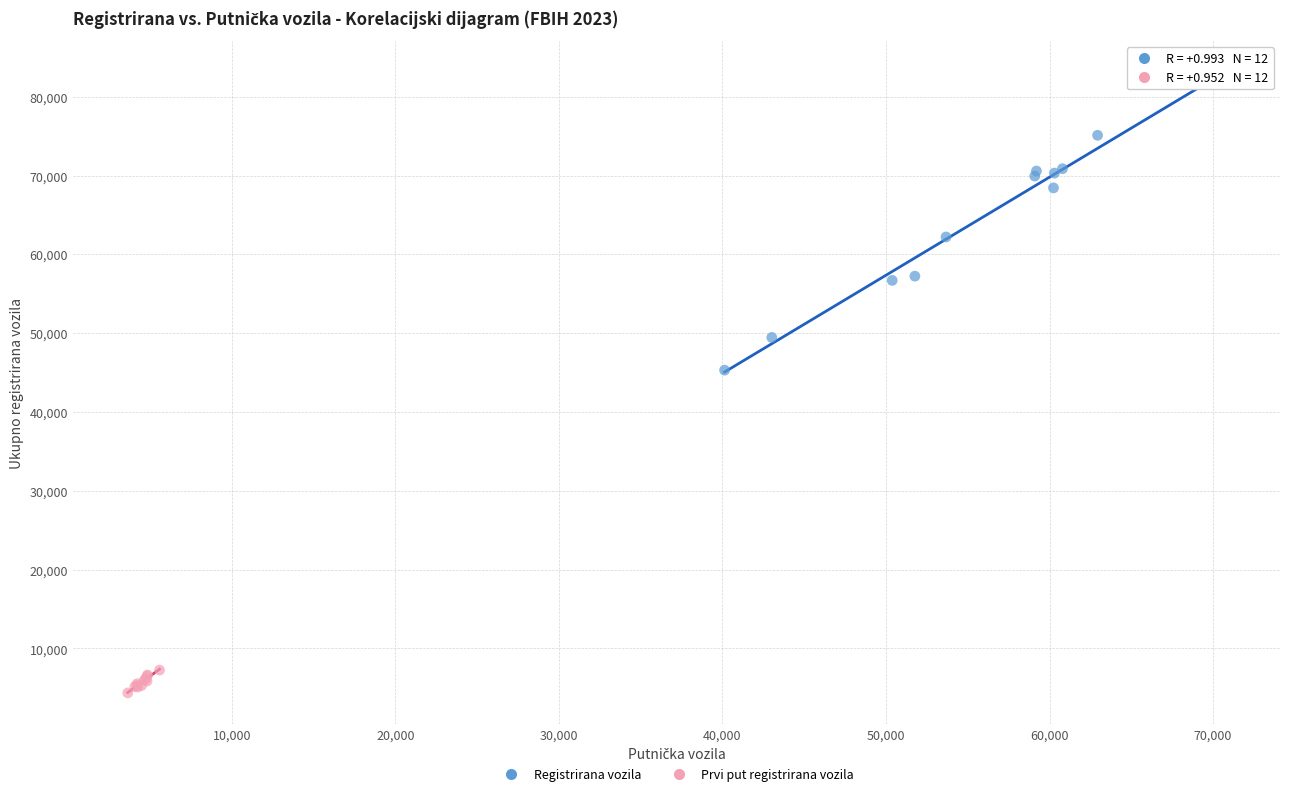

Which series has the largest Y range (max minus min)?

Registrirana vozila